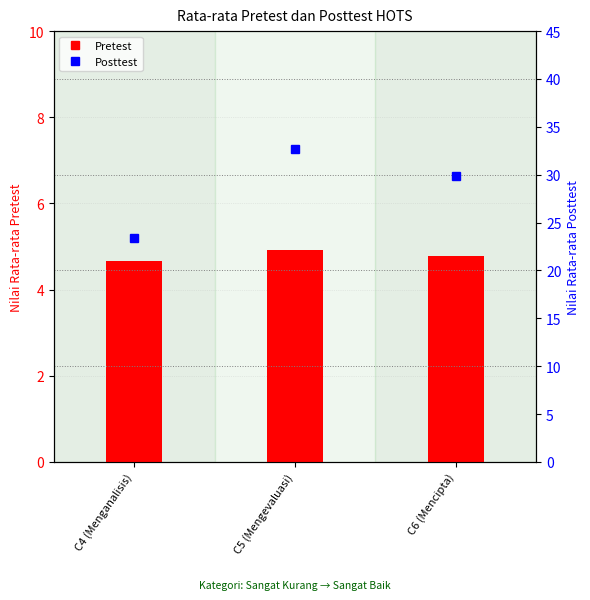

At which label is Posttest closest to 28?

C6 (Mencipta)